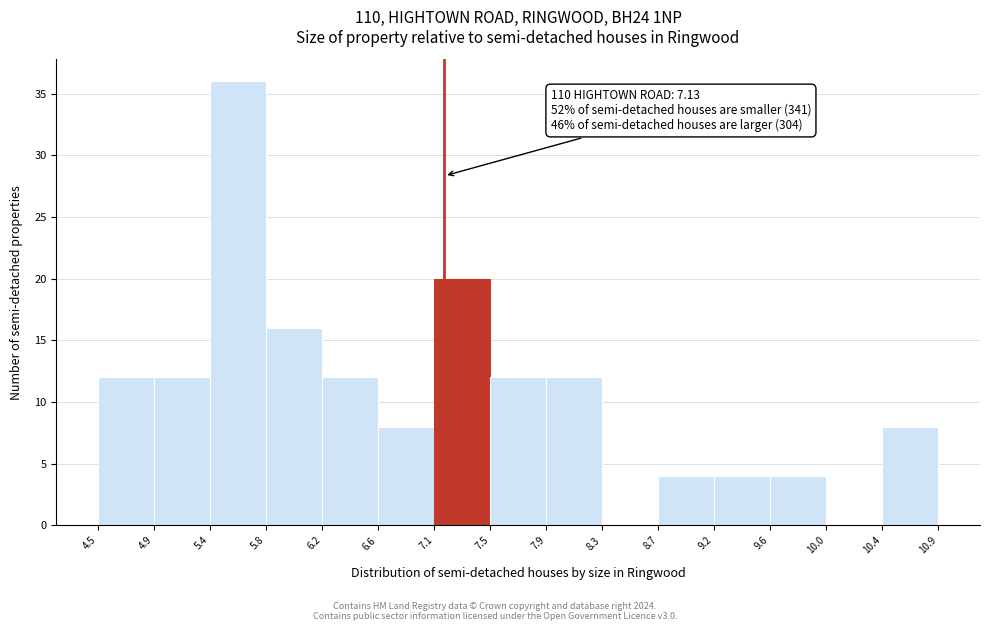

Over which range of the x-axis is the bar tallest?

5.4 to 5.8